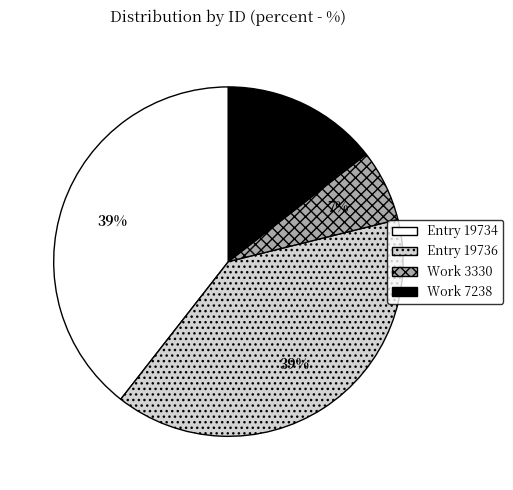

Is it true that Entry 19736 is 39% of the pie?

True